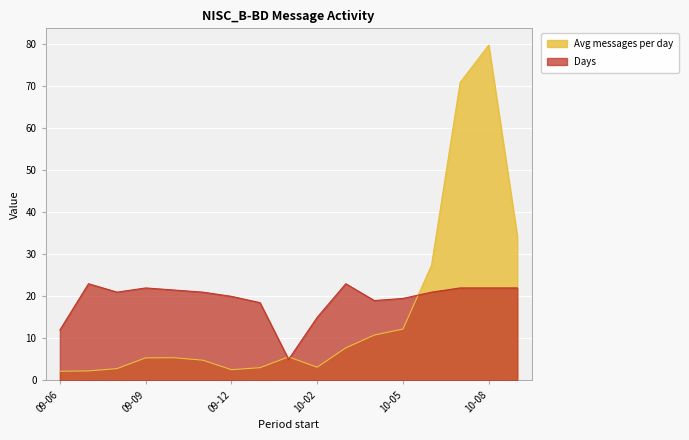

True or false: Days and Avg messages per day cross at least once.

True